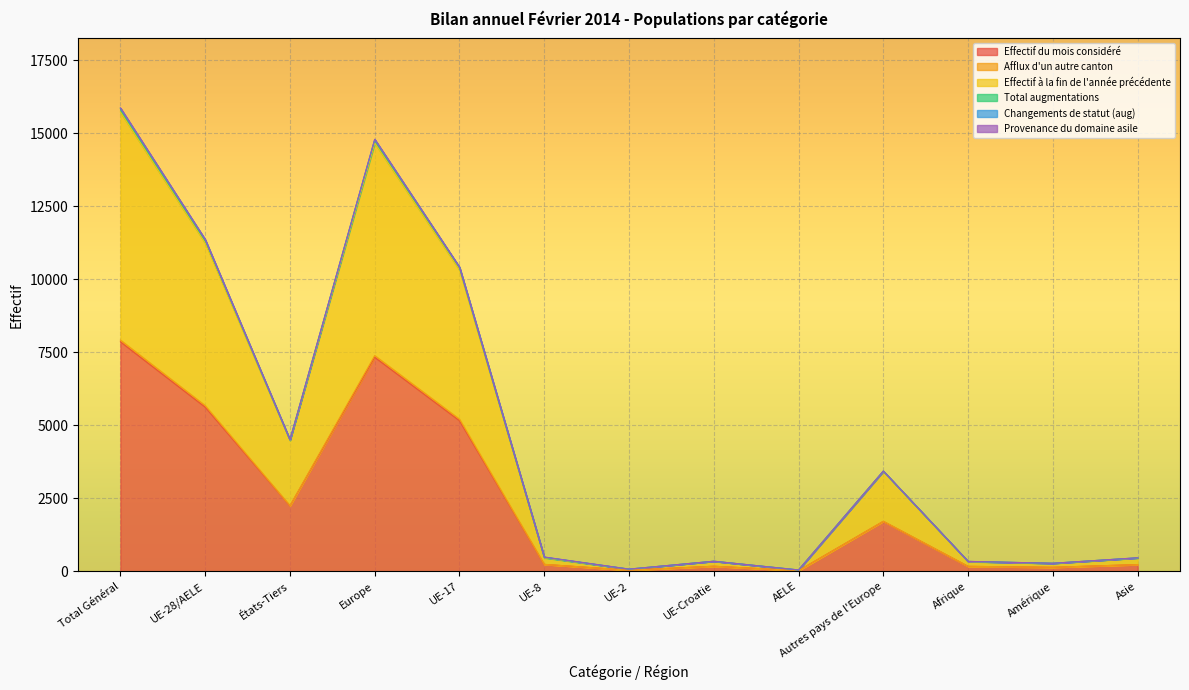

Reading left to right, transcribe all the data shown in this chart.

Effectif du mois considéré: 7854	5617	2237	7324	5154	234	36	171	22	1707	167	135	227
Effectif à la fin de l'année précédente: 15718	11241	4477	14662	10322	461	71	343	44	3421	329	271	454
Total augmentations: 15855	11357	4498	14785	10411	486	73	343	44	3428	336	273	459